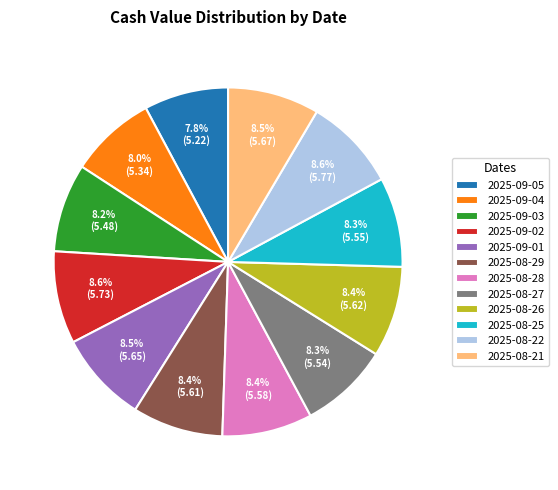

Approximately how many times larger is the value at 2025-09-02 compared to 2025-09-05?

1.1